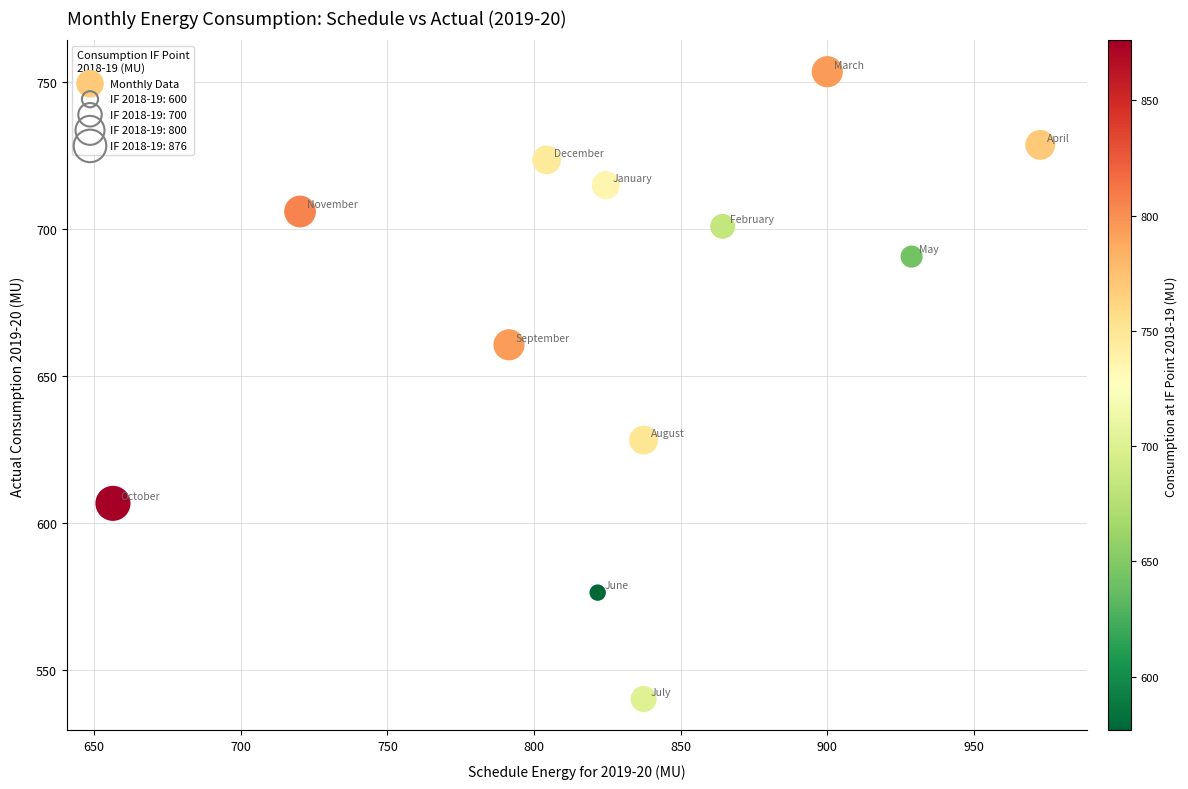

What is the range of X values (max minus min)?

316.2